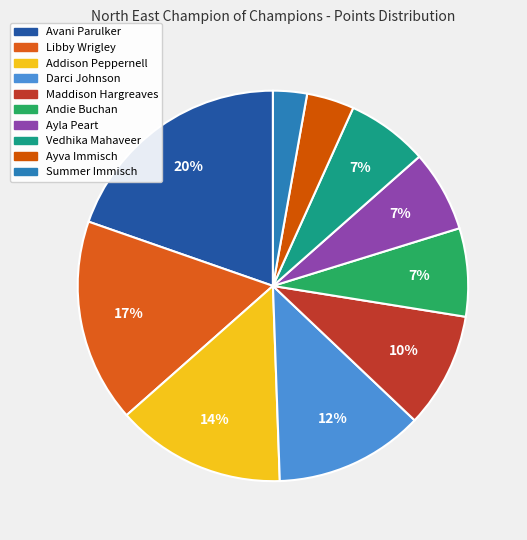

To the nearest percent, what is the difference between the largest and smallest slice percentages?

17%